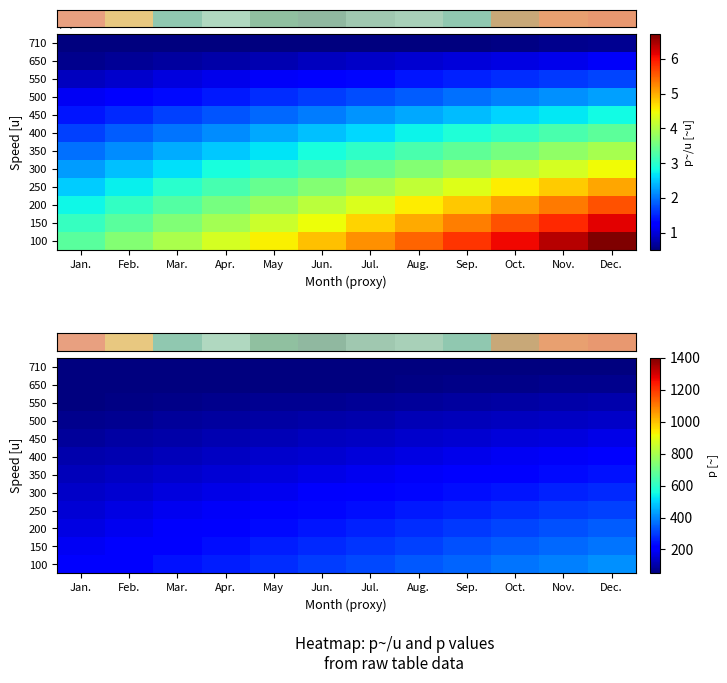

At which category is the sum across all series the highest?

Dec.